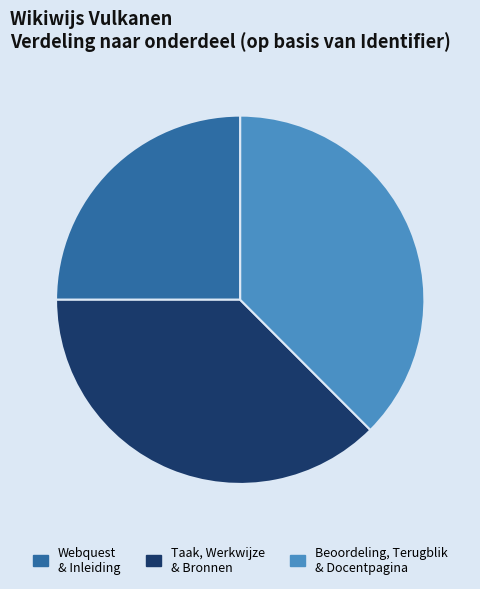

Which category has the smallest portion of the pie?

Webquest & Inleiding